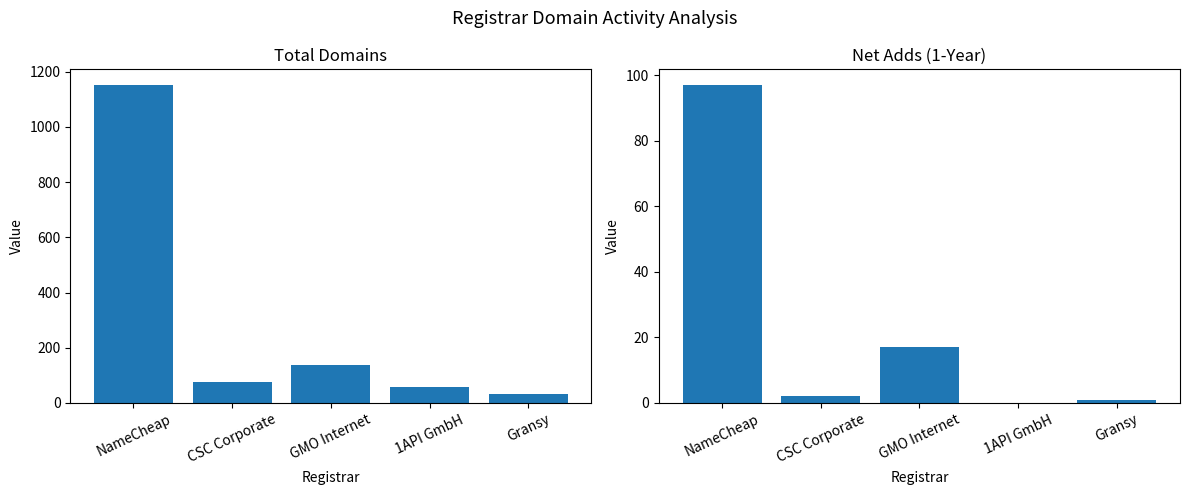

Which series has the largest range (max minus min)?

total-domains